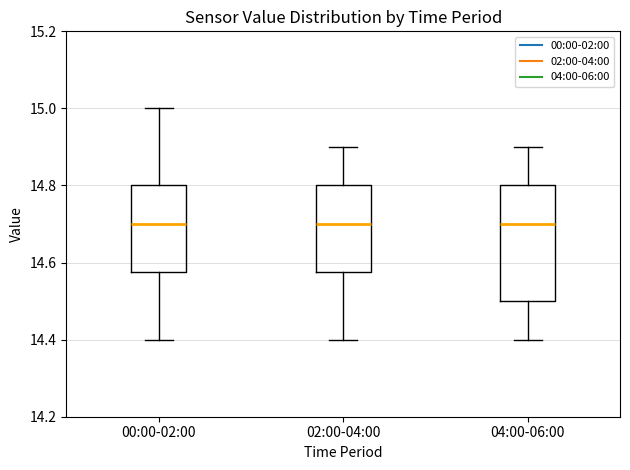

Reading left to right, transcribe this box plot: for each box, give where its median line is, the range the box spans, and where its two whiskers end, as read against the y-axis. The values are not printed on the chart, so give them approximately, as read against the axis.

00:00-02:00: median 14.70, box 14.58 to 14.80, whiskers 14.40 to 15.00
02:00-04:00: median 14.70, box 14.58 to 14.80, whiskers 14.40 to 14.90
04:00-06:00: median 14.70, box 14.50 to 14.80, whiskers 14.40 to 14.90